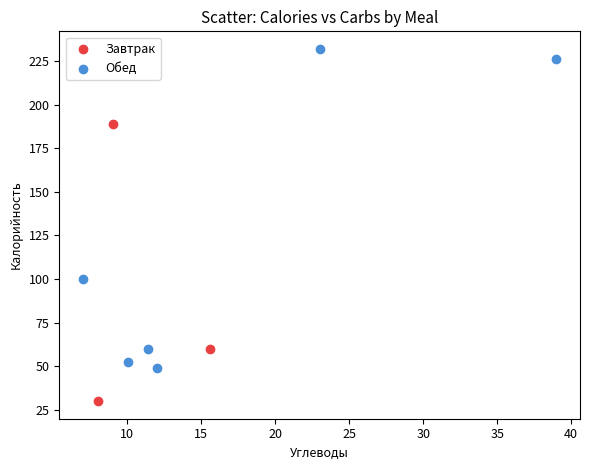

Which series has the widest spread of Y values?

Обед